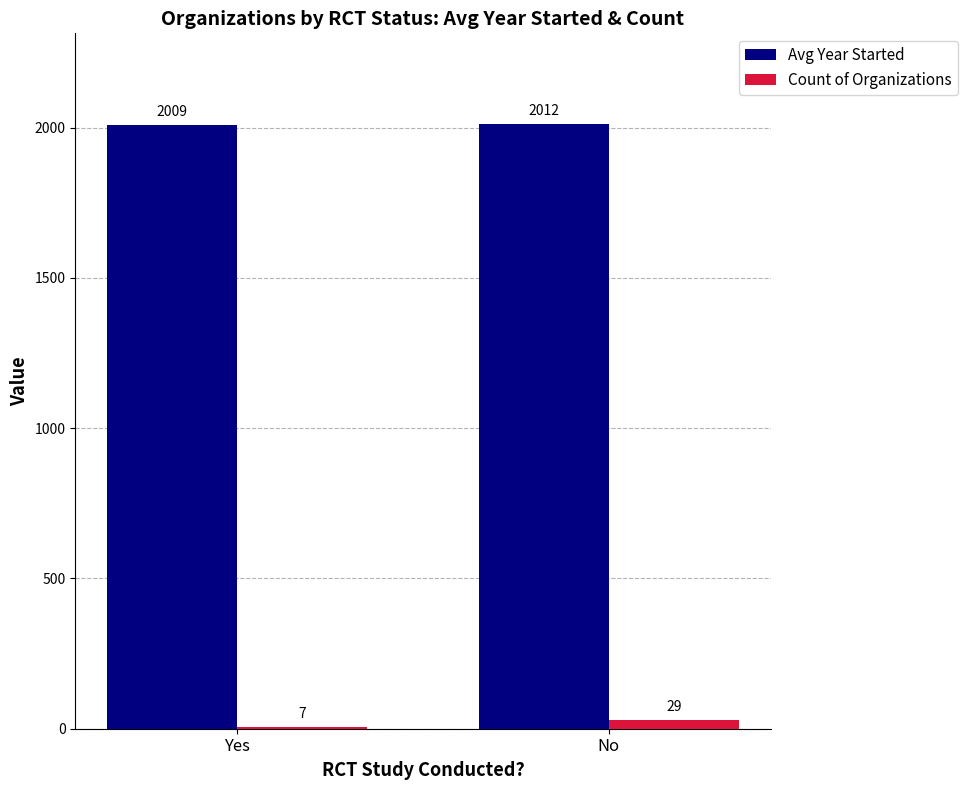

Between Yes and No, which series saw the biggest shift?

Count of Organizations